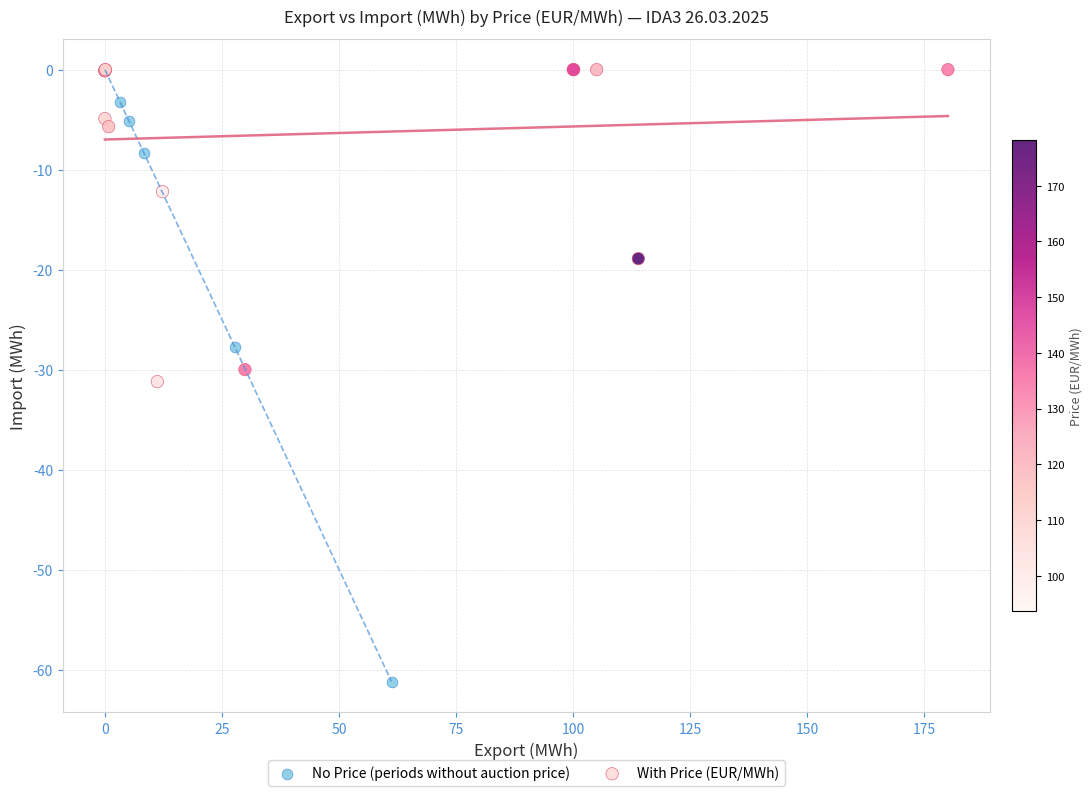

Which series contains the lowest Y value?

No Price (periods without auction price)